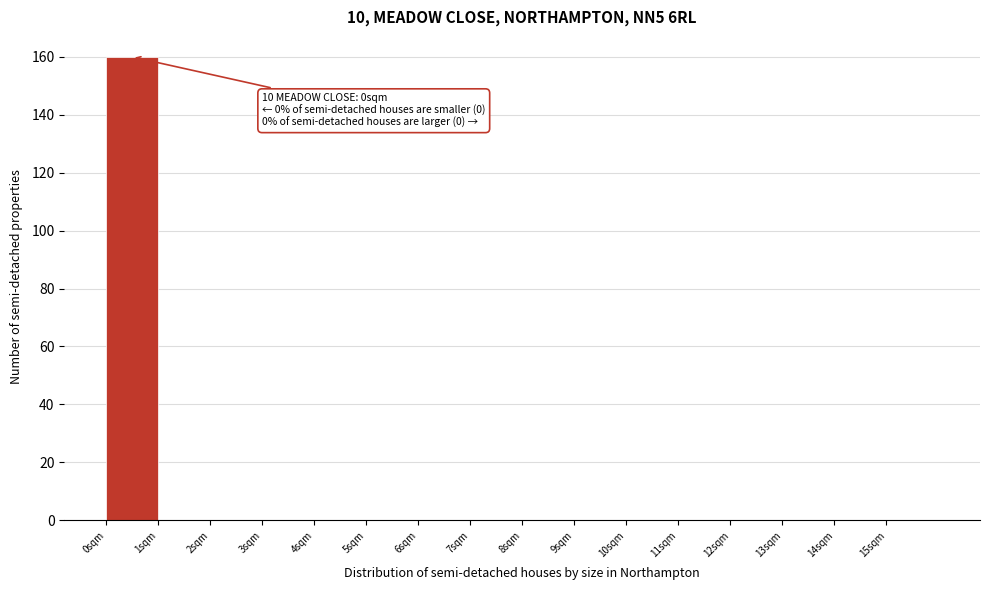

Which range on the x-axis has the tallest bar?

0 to 1